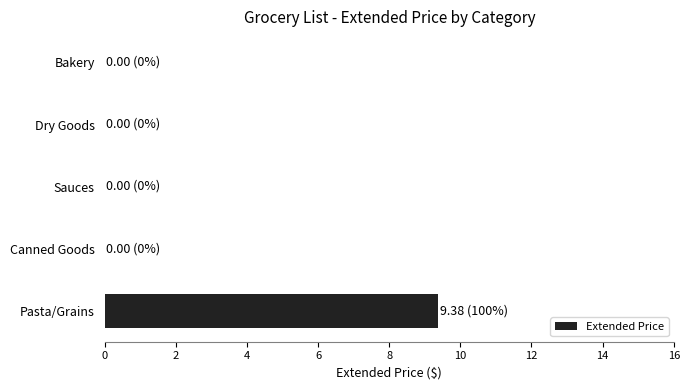

Does the chart contain stacked bars?

No